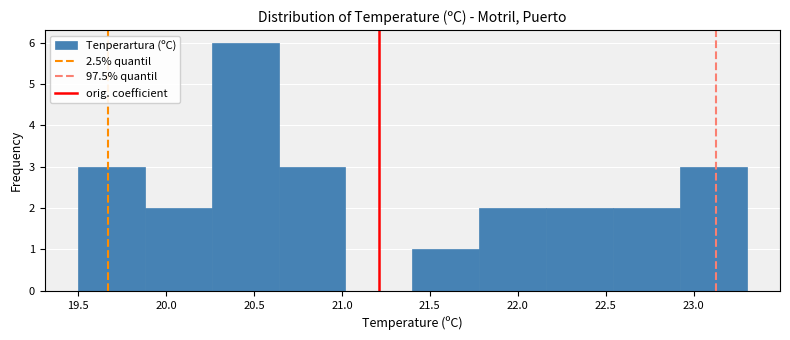

Reading left to right, transcribe this chart: for each bar, give the range it covers on the x-axis and its height. Neither the bar edges nor the heights are printed on the chart, so give them approximately, as read against the axes.

19.50 to 19.88: 3
19.88 to 20.26: 2
20.26 to 20.64: 6
20.64 to 21.02: 3
21.02 to 21.40: 0
21.40 to 21.78: 1
21.78 to 22.16: 2
22.16 to 22.54: 2
22.54 to 22.92: 2
22.92 to 23.30: 3